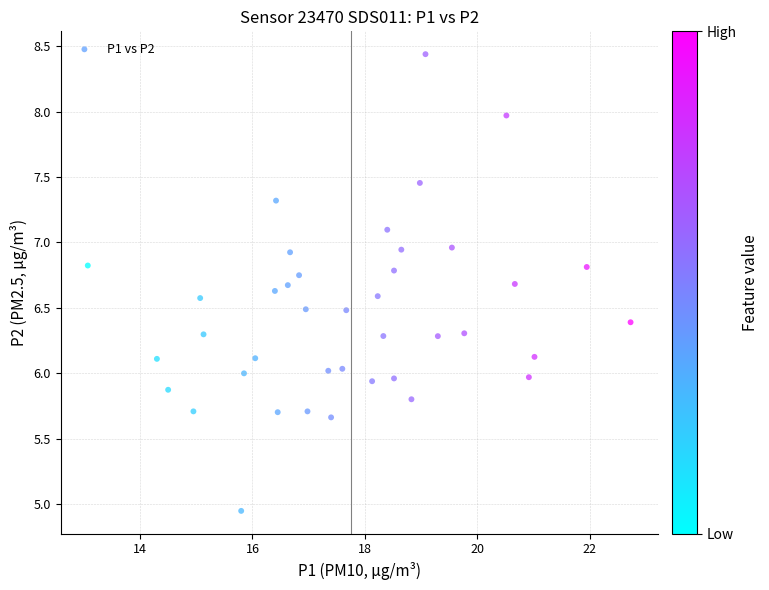

What is the range of Y values (max minus min)?

3.5